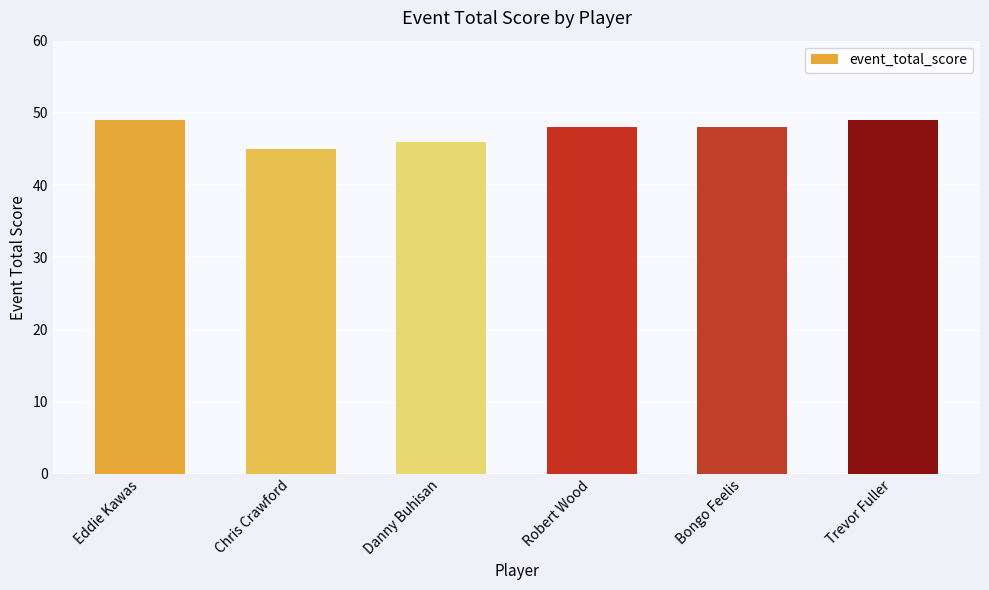

Are the bars grouped side by side (vs. stacked)?

No